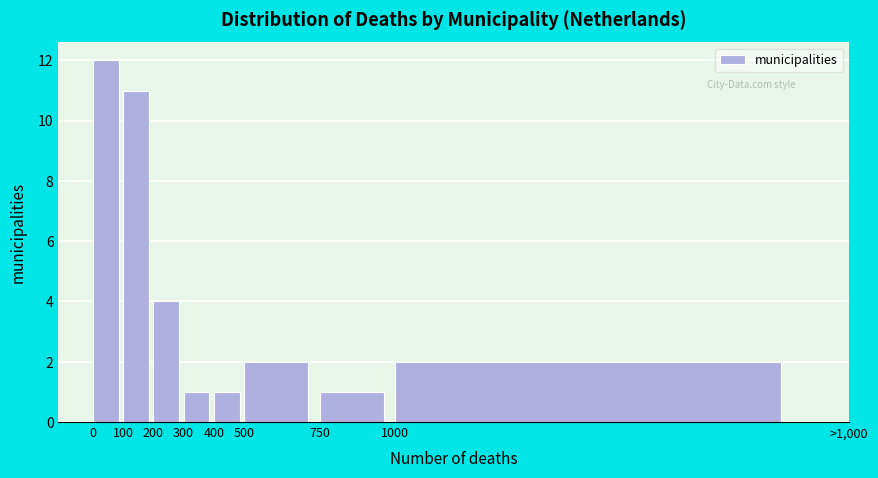

Reading left to right, transcribe all the data shown in this chart.

0=12	100=11	200=4	300=1	400=1	500=2	750=1	1000=2